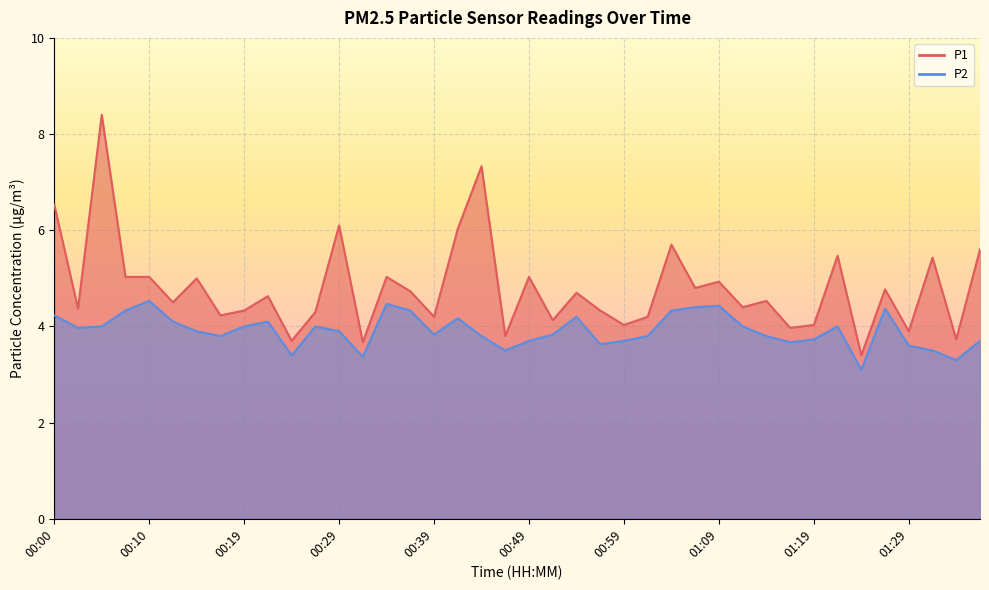

How many lines are shown in the chart?

2